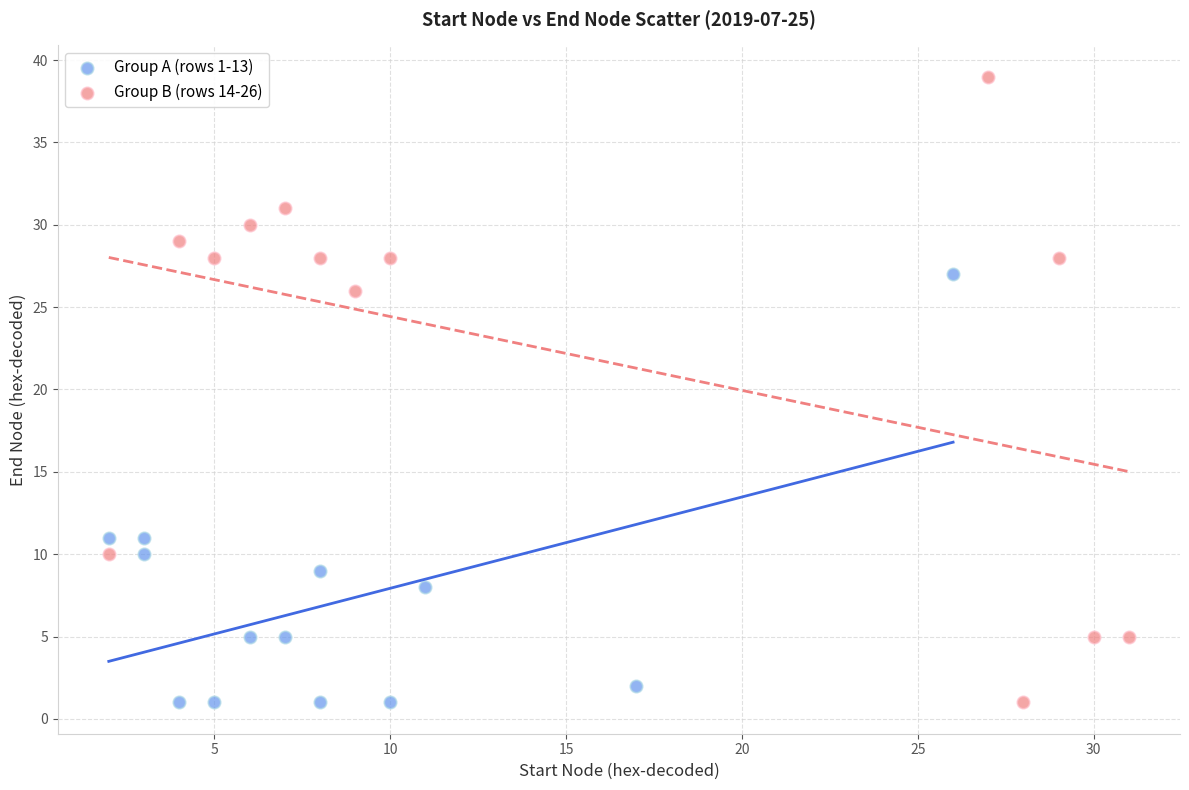

Which series reaches the maximum Y coordinate?

Group B (rows 14-26)